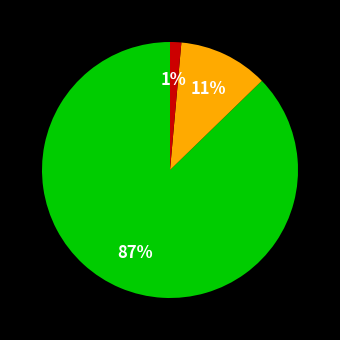

How many slices are in this pie chart?

3